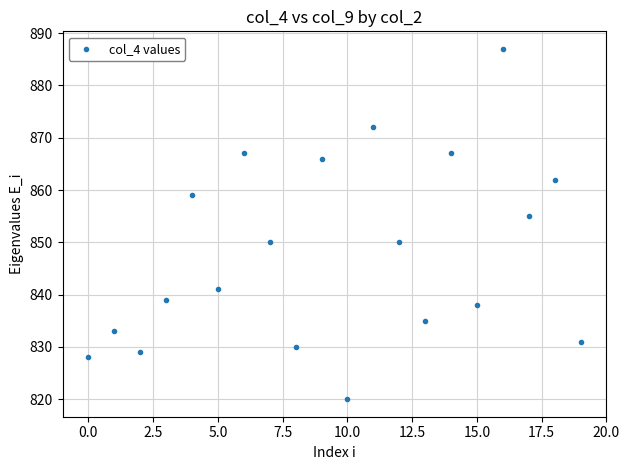

What Y value in the scatter plot is closest to 853?

855